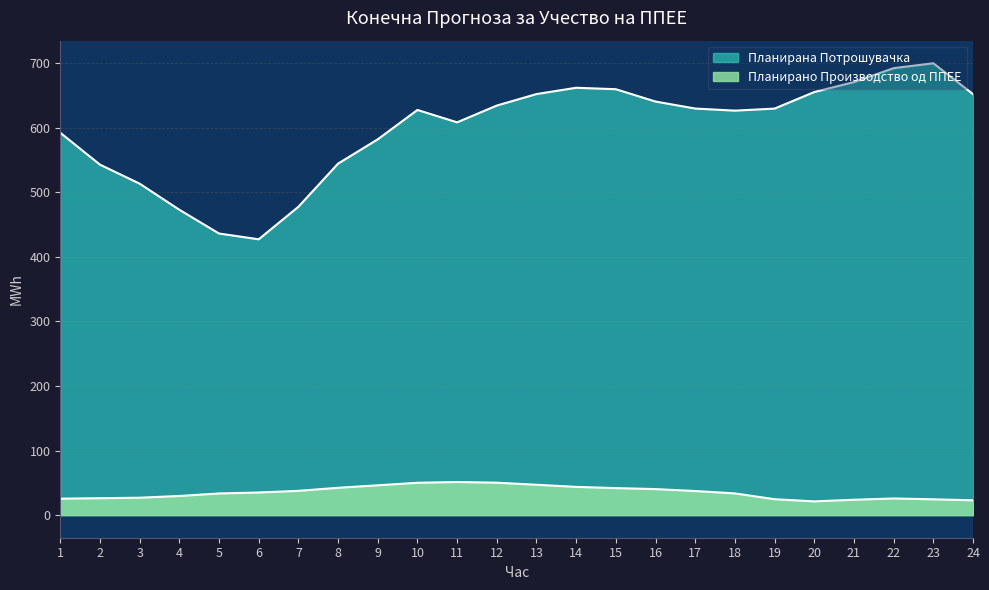

How many lines are shown in the chart?

2